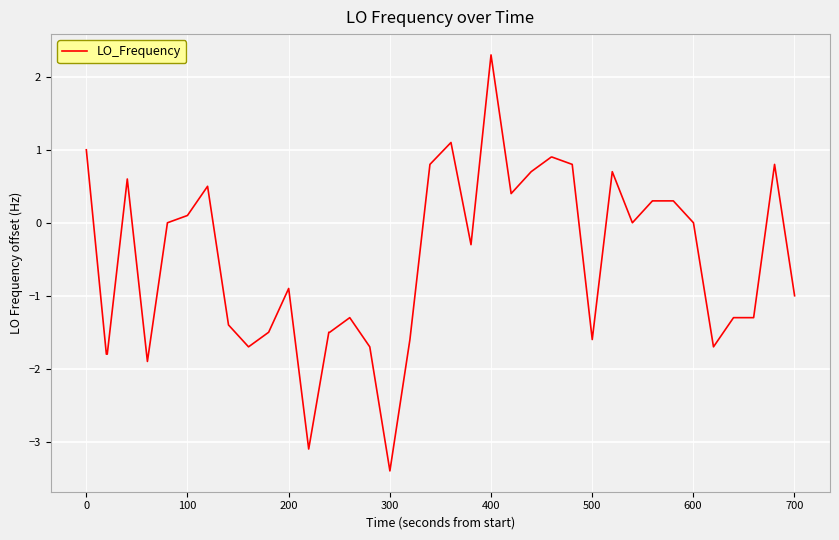

What is the difference between the maximum and minimum values?

5.7